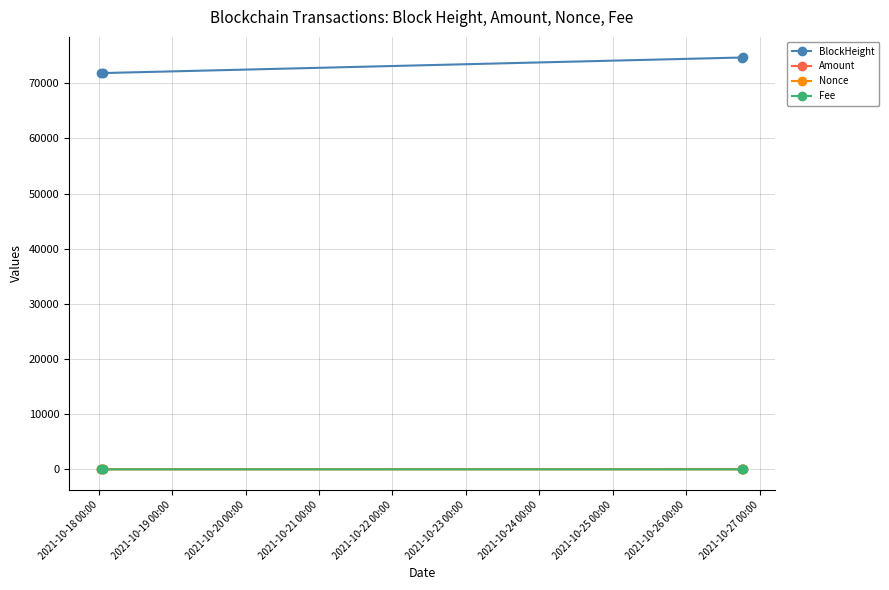

What is the value of the BlockHeight point at the 1st from the left?

71835.0